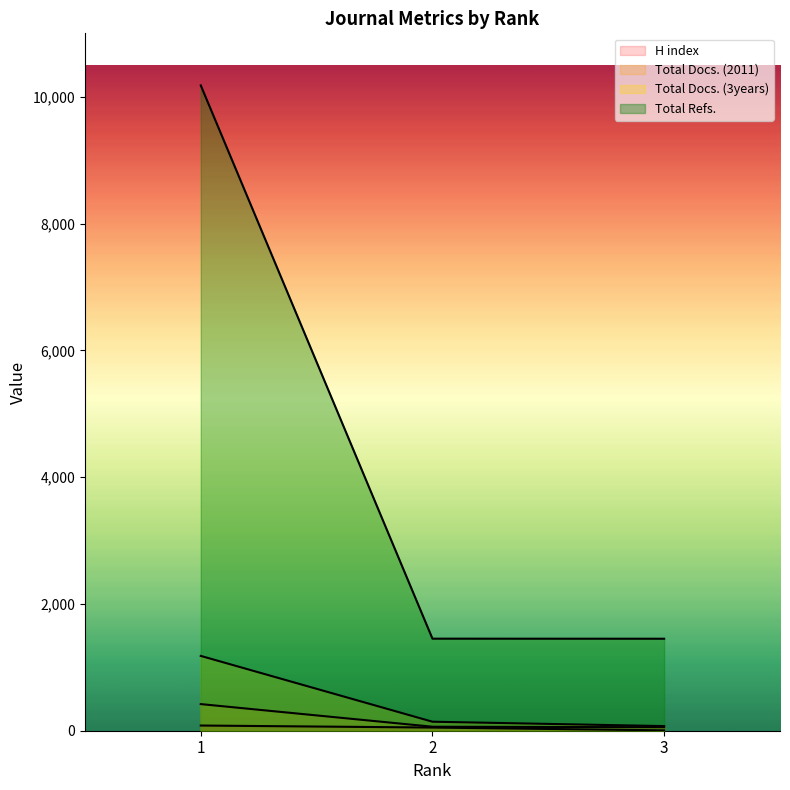

Which has a higher value, 2 or 3?

2